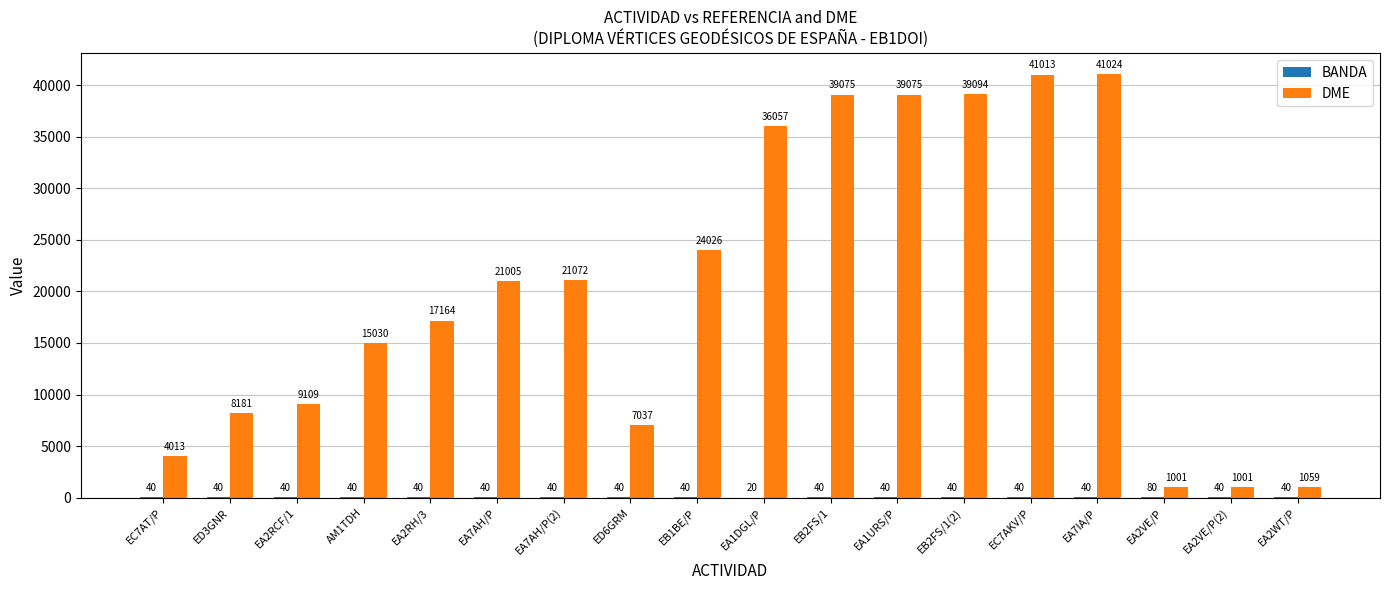

What is the sum of all DME values?

365036